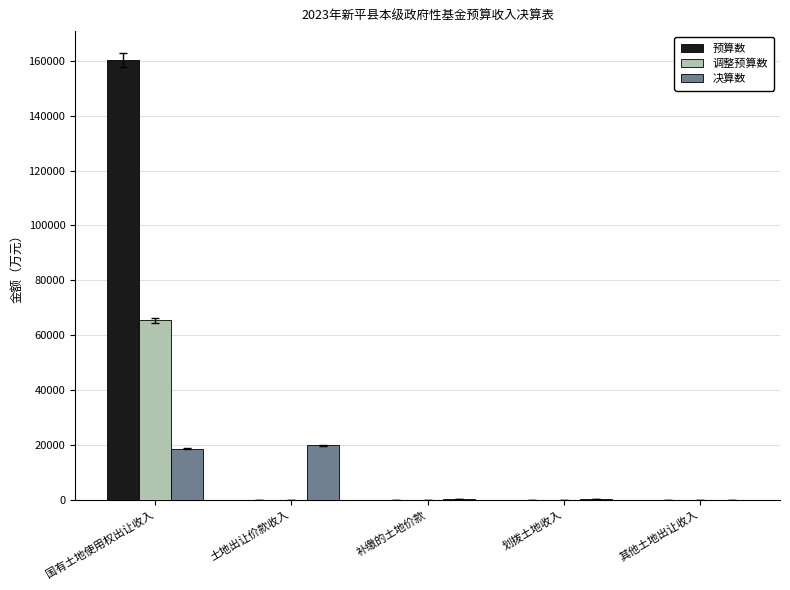

Which series changed the most between 国有土地使用权出让收入 and 土地出让价款收入?

预算数